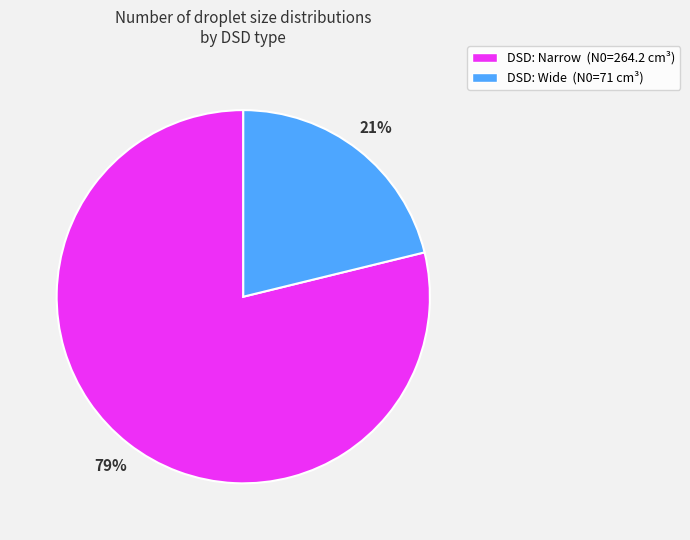

Do DSD: Narrow (N0=264.2 cm³) and DSD: Wide (N0=71 cm³) together represent more than half of the pie?

Yes